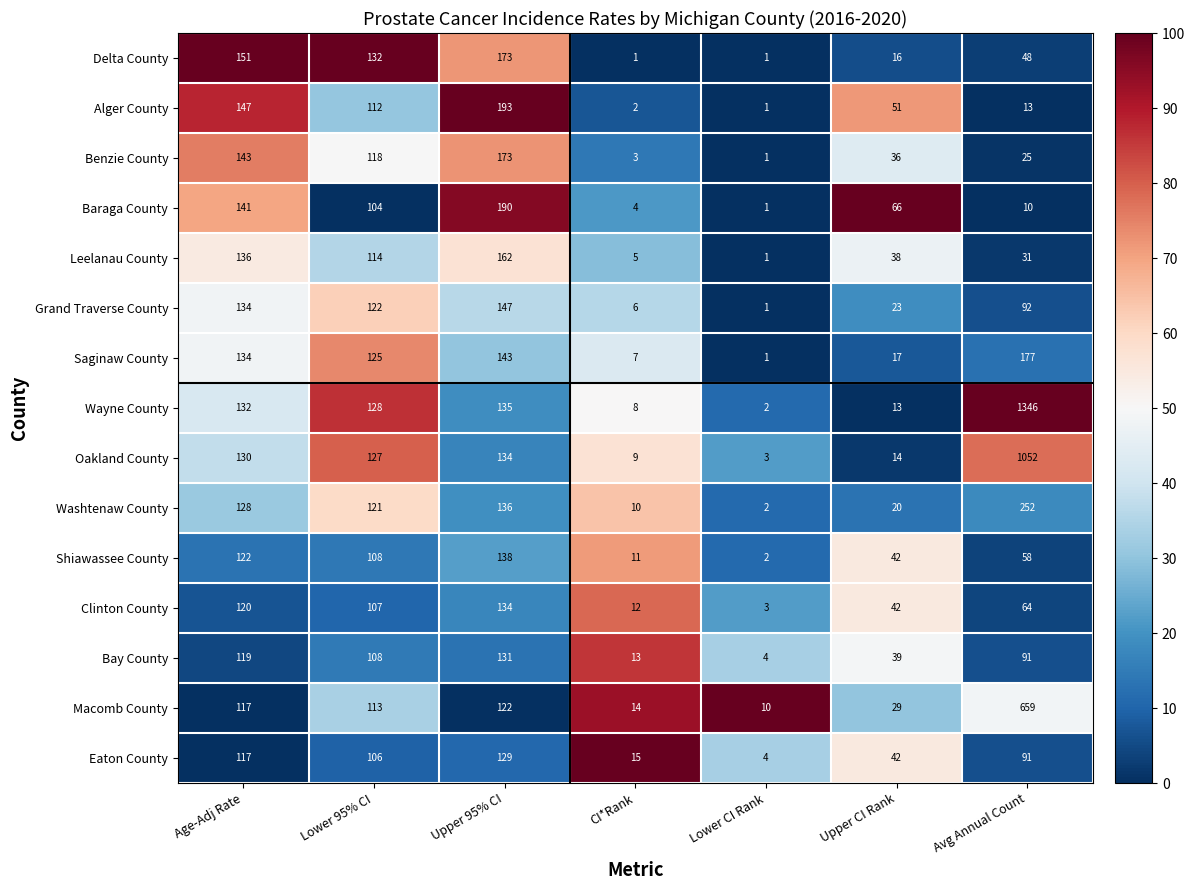

The value of Macomb County at Lower CI Rank is 16. True or false?

False